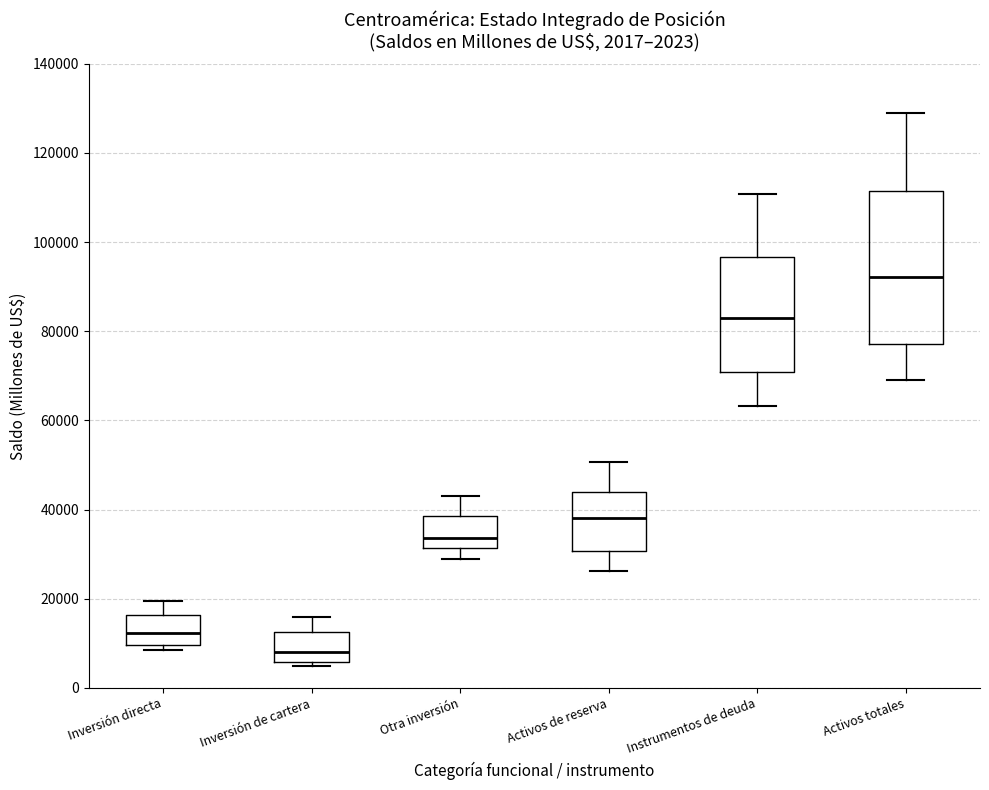

Which box has the lowest median line?

Inversión de cartera